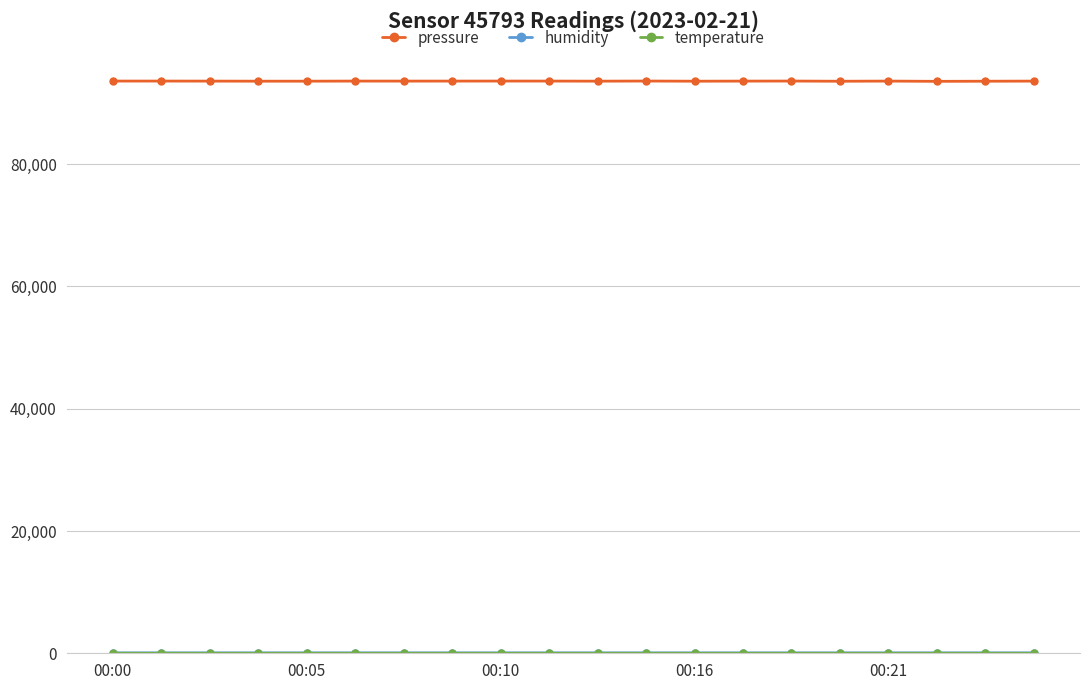

Which series has the largest total across all categories?

pressure